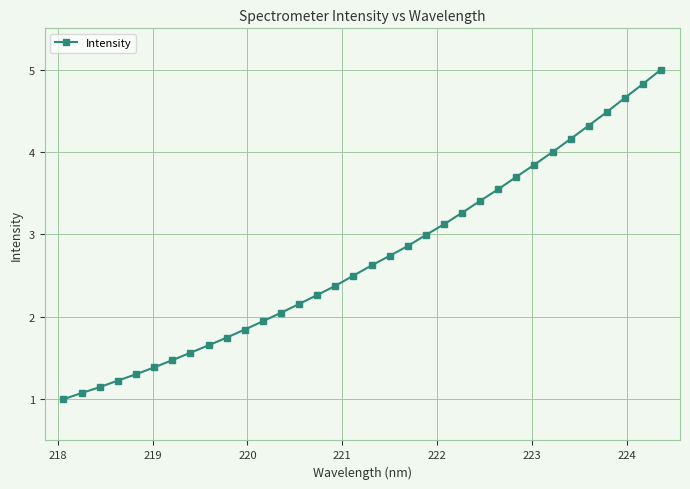

What is the value of the 8th point from the left?

1.6